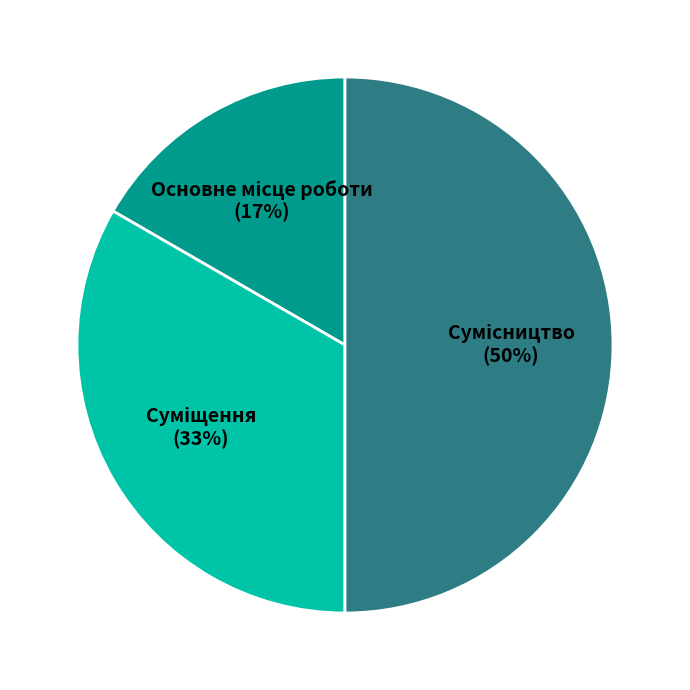

To the nearest percent, what is the difference between the largest and smallest slice percentages?

33%